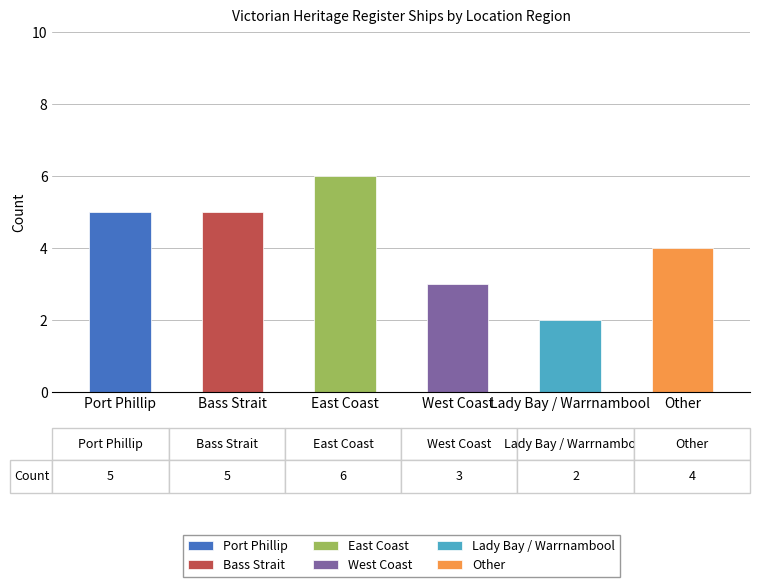

At which label does the data first exceed 5?

East Coast